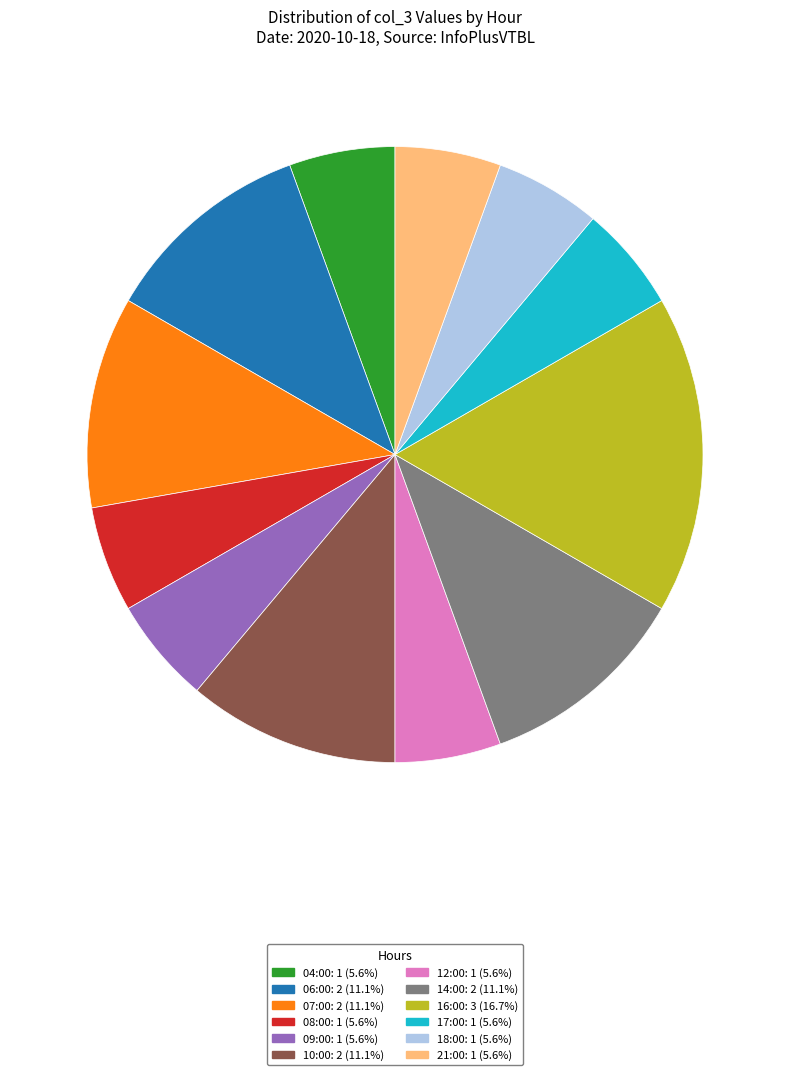

Is there any slice that represents more than half of the pie?

No